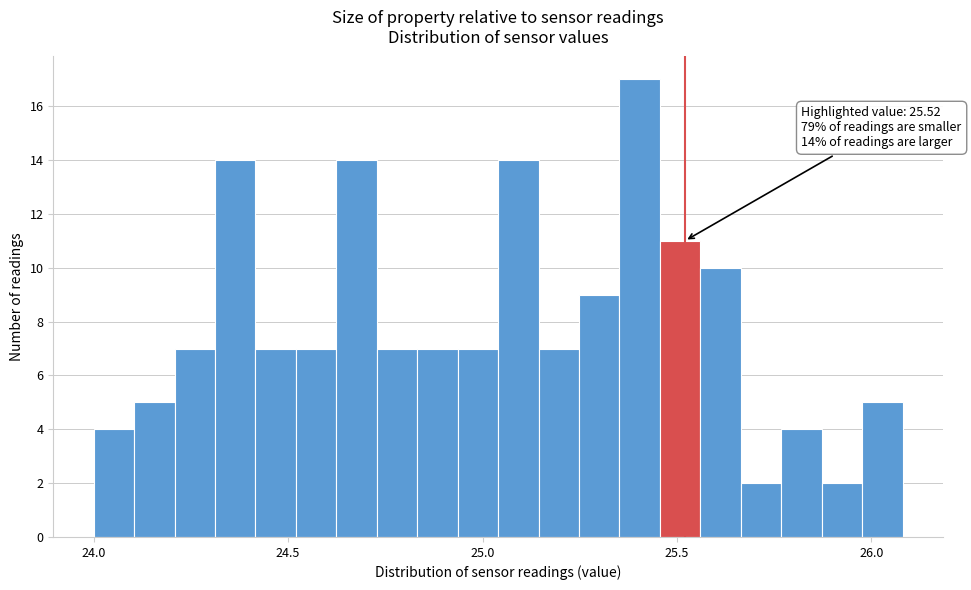

Around what value on the x-axis is the tallest bar? Give the approximate position of its centre, as read against the axis.

25.40